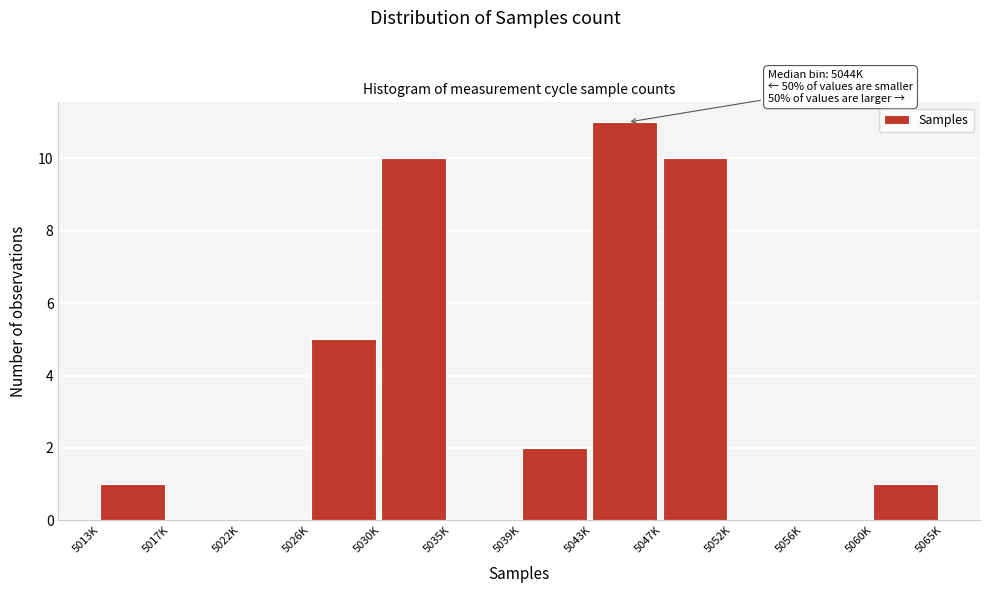

Reading right to left, what are all the values shown in this chart?

5060K=1	5056K=0	5052K=0	5047K=10	5043K=11	5039K=2	5035K=0	5030K=10	5026K=5	5022K=0	5017K=0	5013K=1